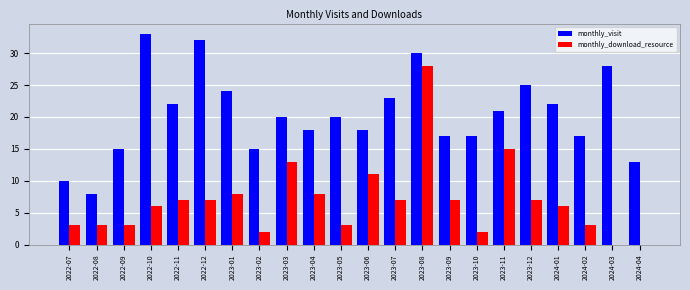

Reading left to right, transcribe all the data shown in this chart.

monthly_visit: 10	8	15	33	22	32	24	15	20	18	20	18	23	30	17	17	21	25	22	17	28	13
monthly_download_resource: 3	3	3	6	7	7	8	2	13	8	3	11	7	28	7	2	15	7	6	3	0	0